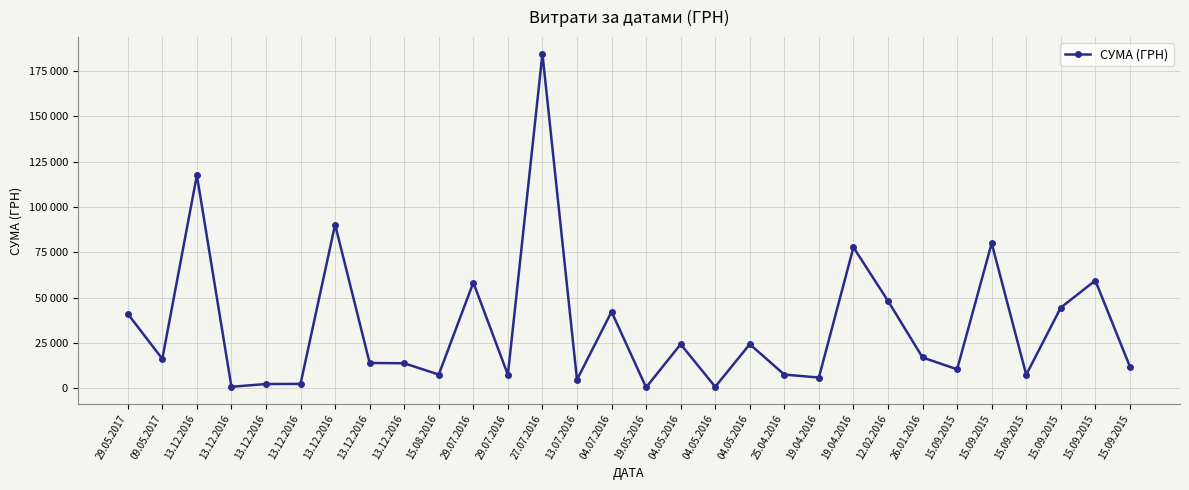

Where is the data nearest to the value 92480?

13.12.2016